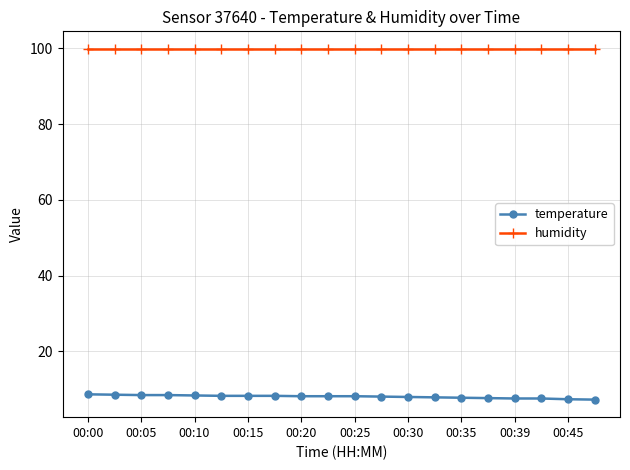

Rank the series by their maximum value, from highest to lowest.

humidity, temperature